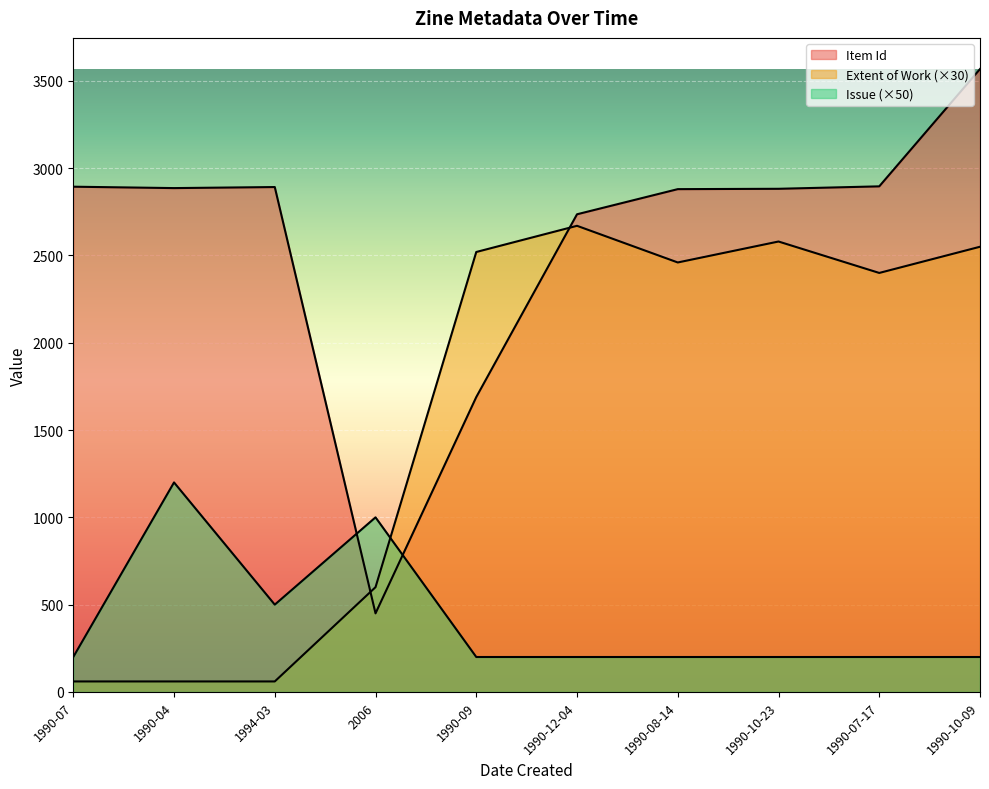

How many data points in Issue are above 200?

3